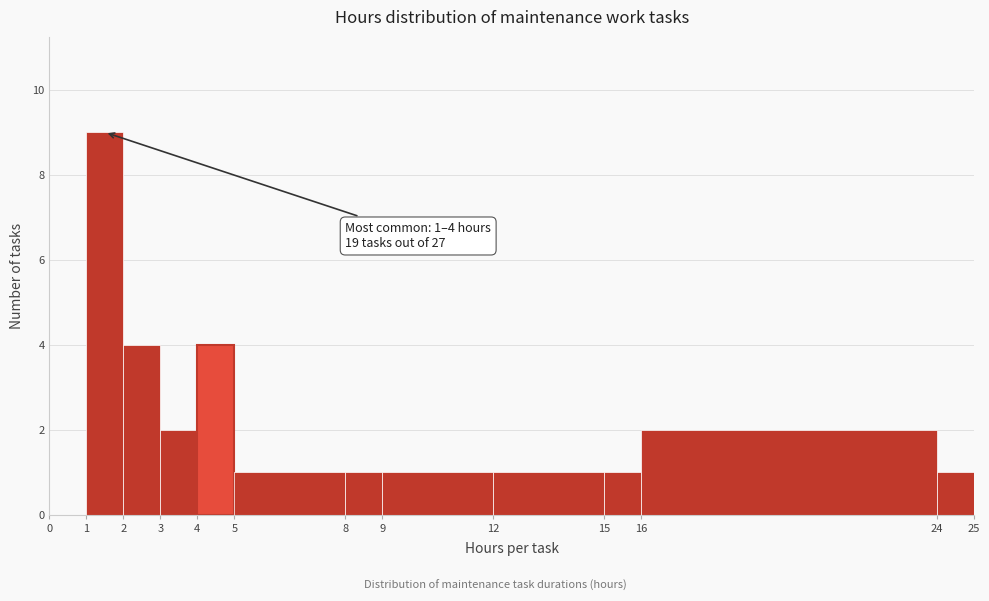

Which range on the x-axis has the tallest bar?

1 to 2